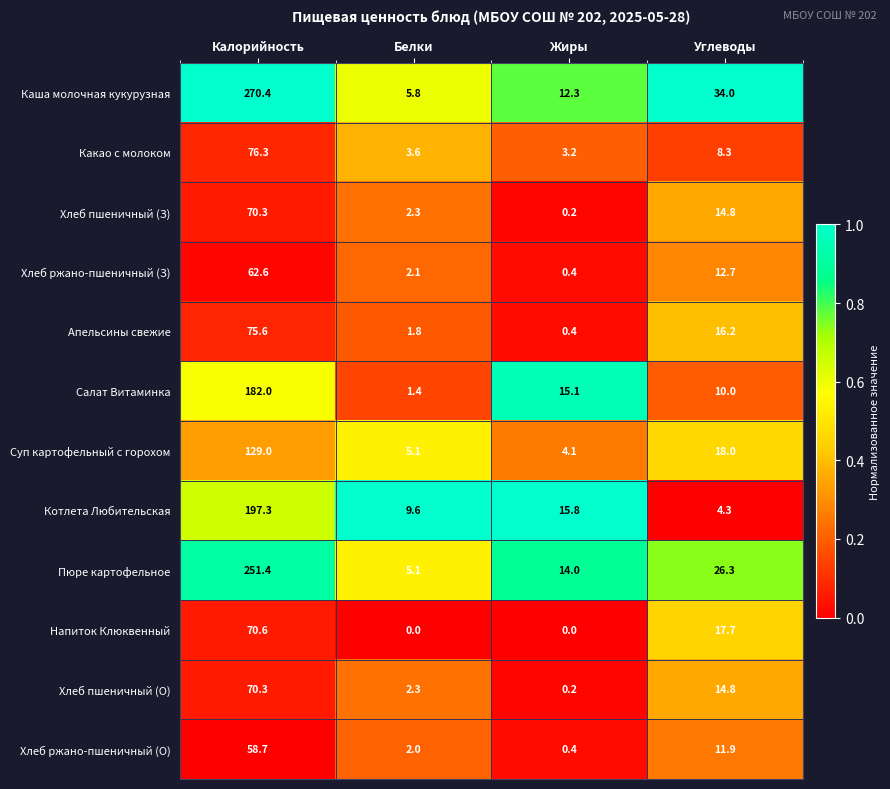

Where does the Каша молочная кукурузная series first go above 34?

Калорийность